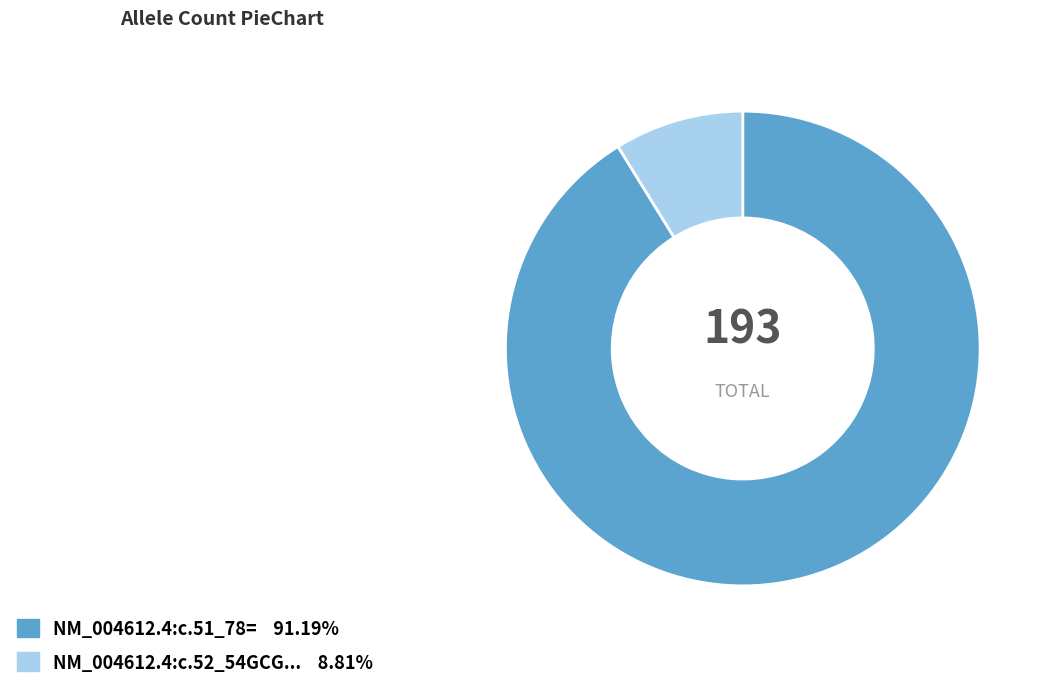

Is there any slice that represents more than half of the pie?

Yes